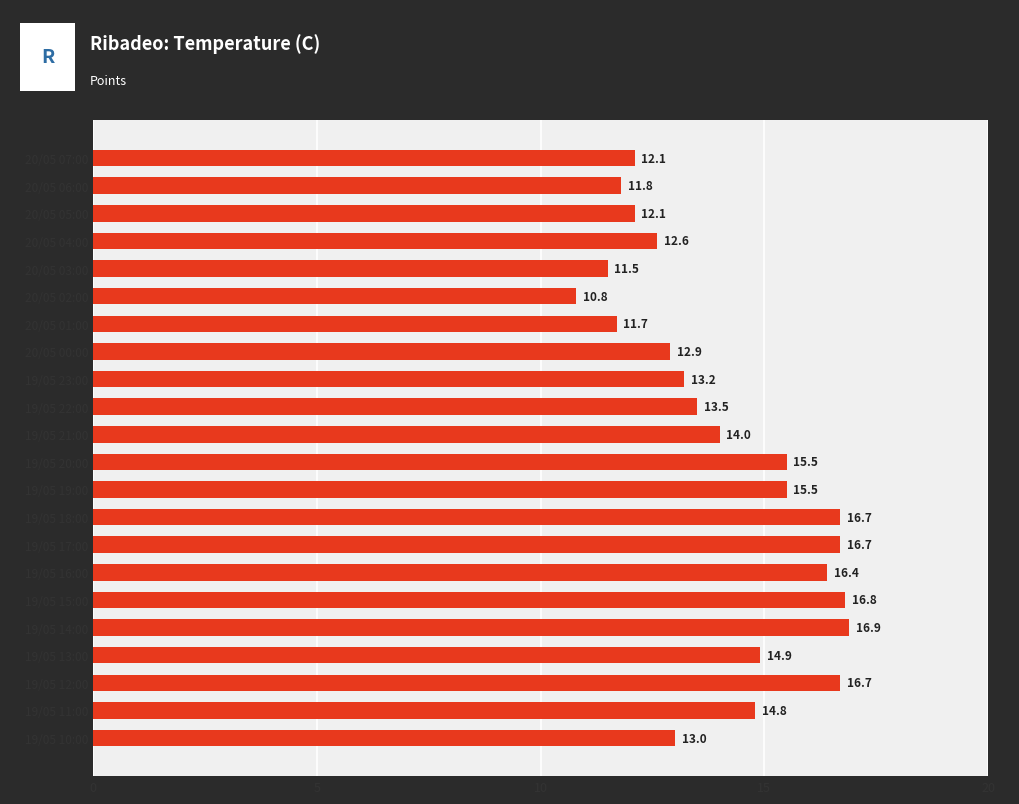

Are the bars horizontal?

Yes